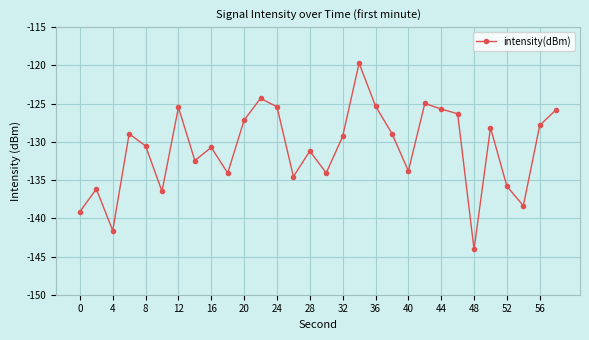

What is the smallest value displayed?

-144.1